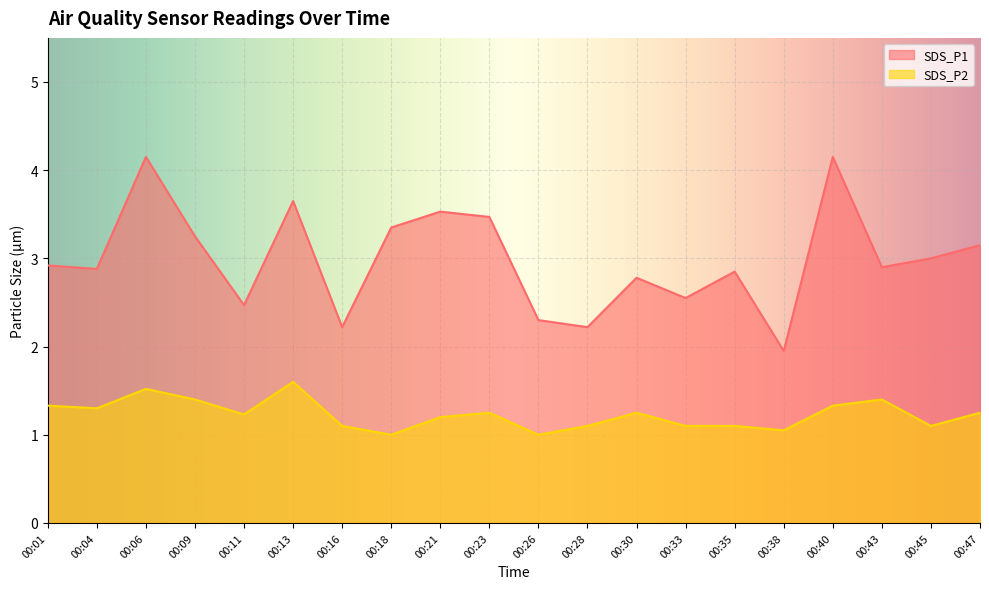

True or false: SDS_P1 and SDS_P2 cross at least once.

False